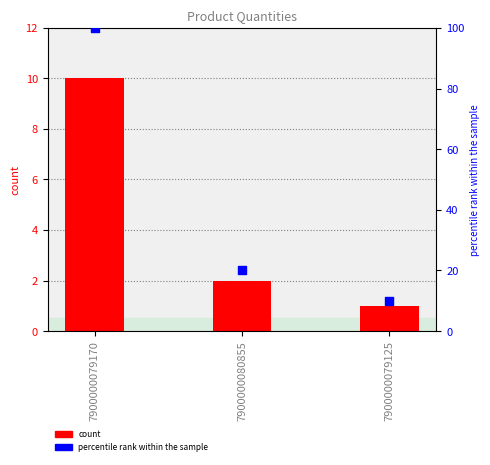

What is the total value across all series at 7900000079125?

11